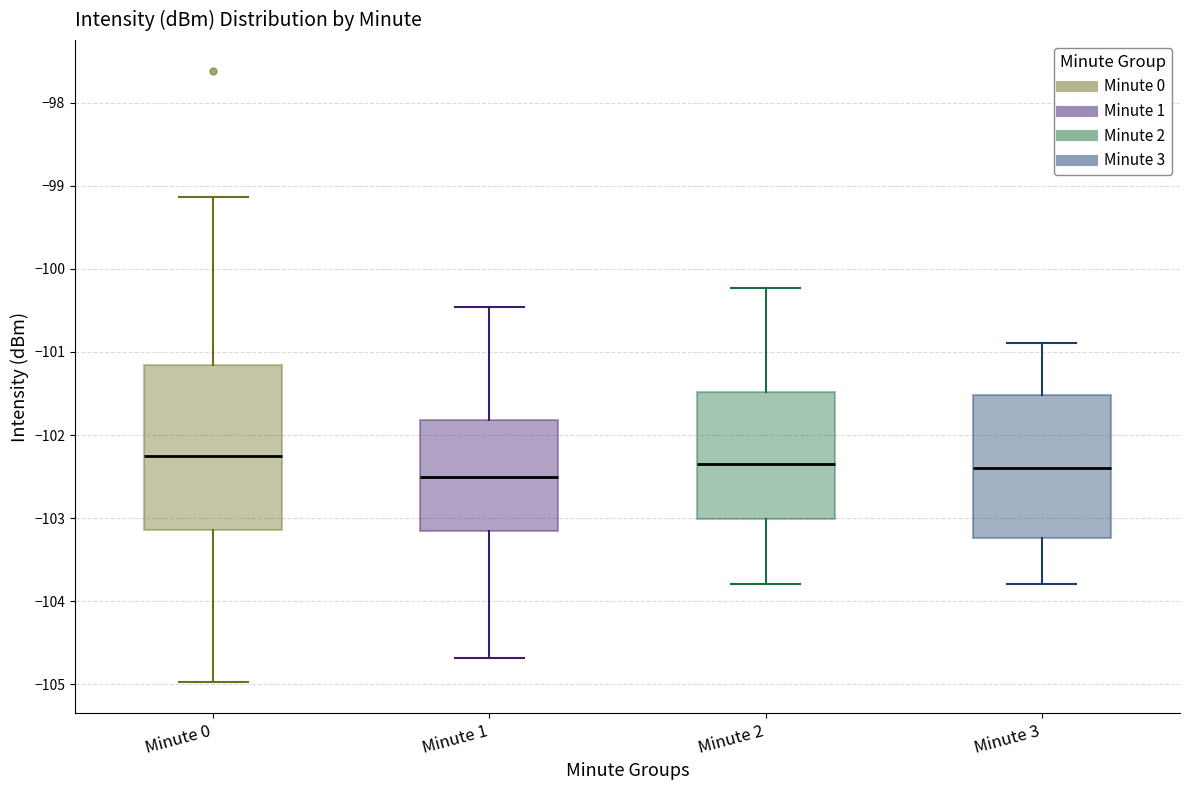

Where does the lower whisker of the box for Minute 1 end on the y-axis? The values are not printed on the chart, so give them approximately, as read against the axis.

-104.7